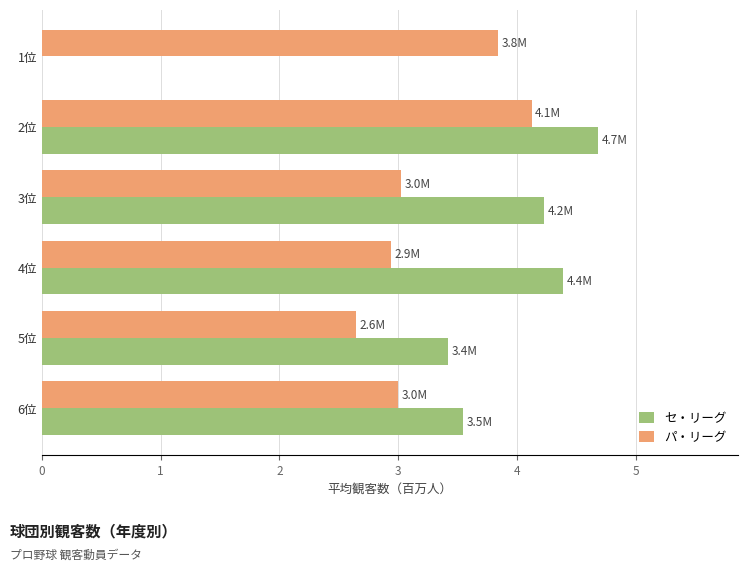

Where is セ・リーグ nearest to the value 2?

5位